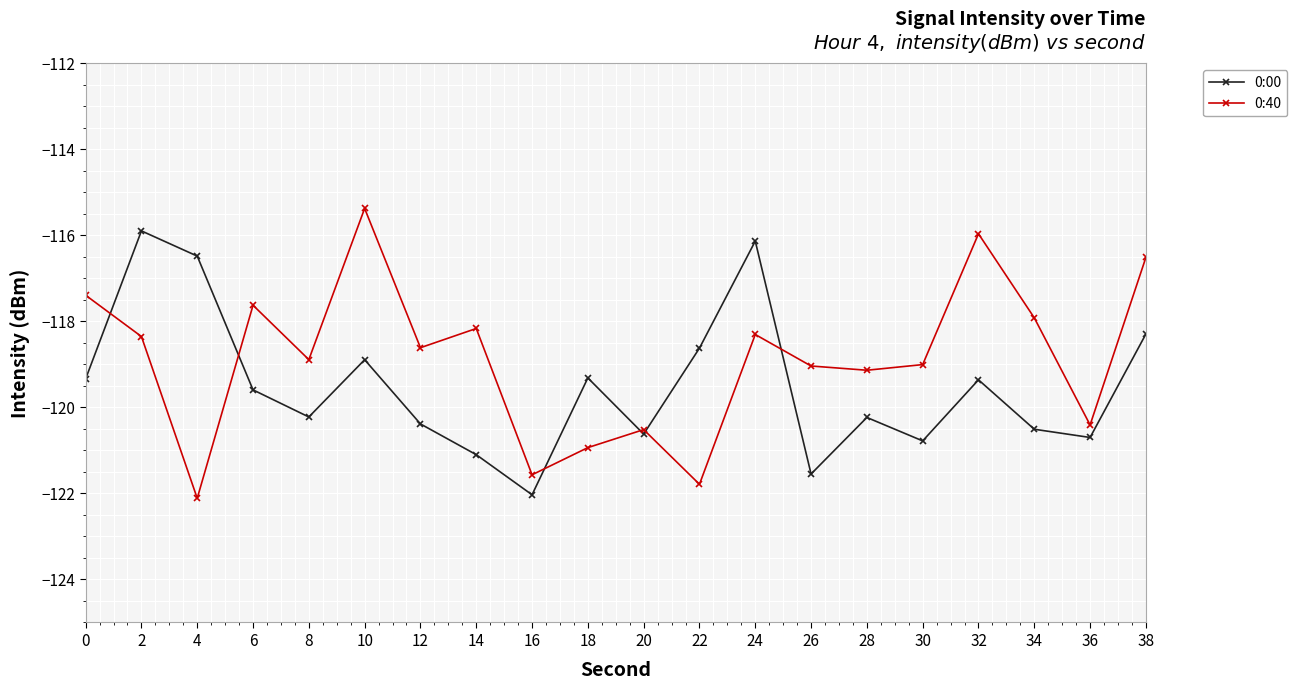

Which category has the highest value in the 0:40 series?

10